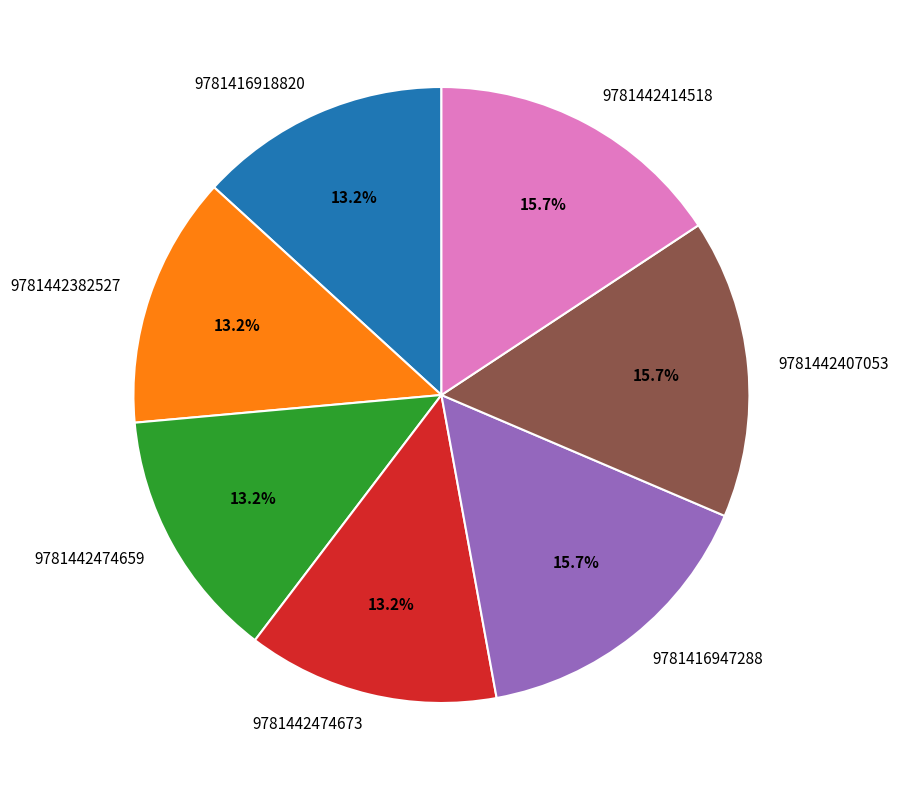

Combined, do 9781416947288 and 9781442407053 account for over 50%?

No